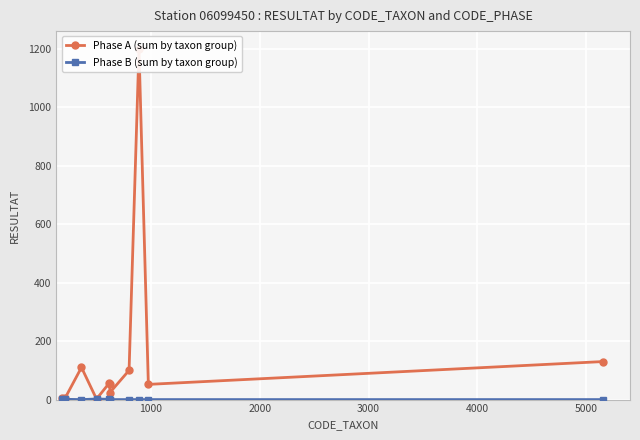

True or false: Phase B (sum by taxon group) has more than 1 points higher than both neighbors.

False